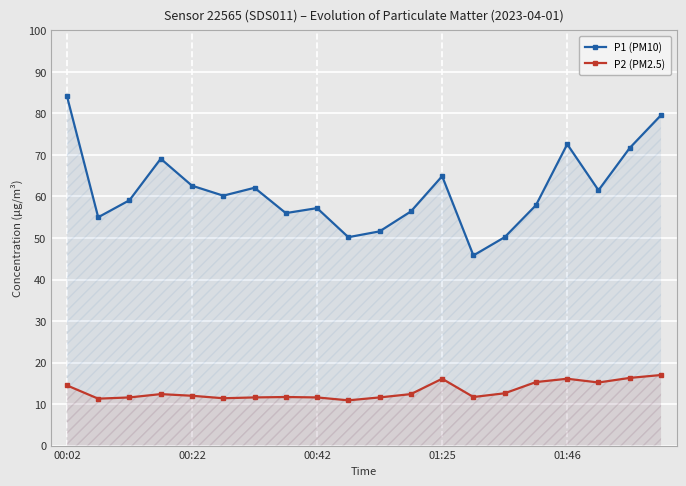

What is the difference between the P1 (PM10) values at 10 and 7?

4.4